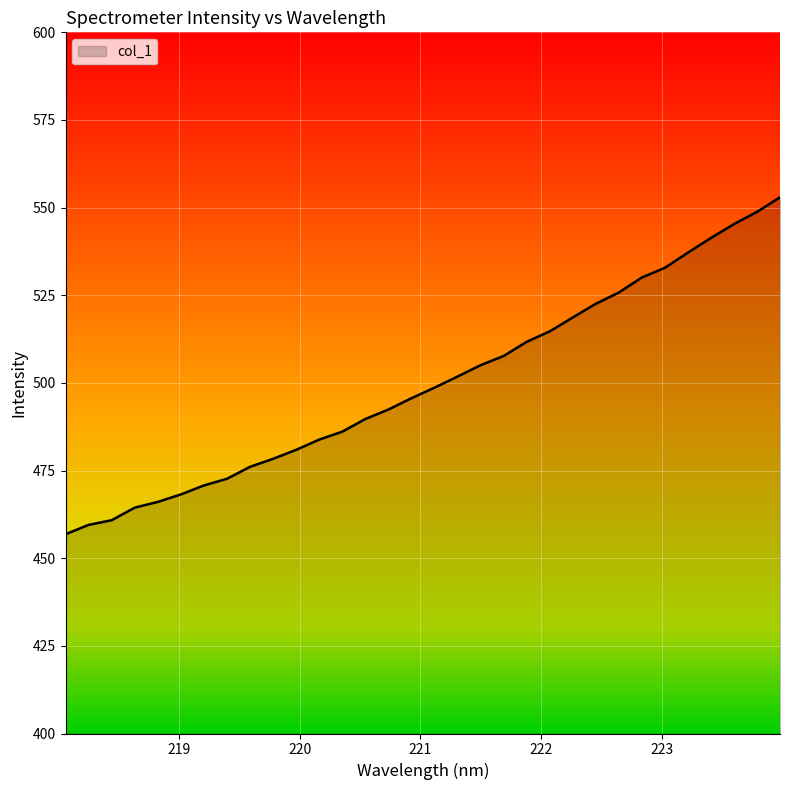

Reading left to right, what are all the values shown in this chart?

456.8	459.5	460.8	464.4	466.1	468.2	470.8	472.7	476.1	478.4	480.9	483.8	486.1	489.7	492.4	495.6	498.7	501.8	505.1	507.7	511.7	514.7	518.7	522.6	525.8	530.1	532.8	537.2	541.3	545.3	548.8	552.9